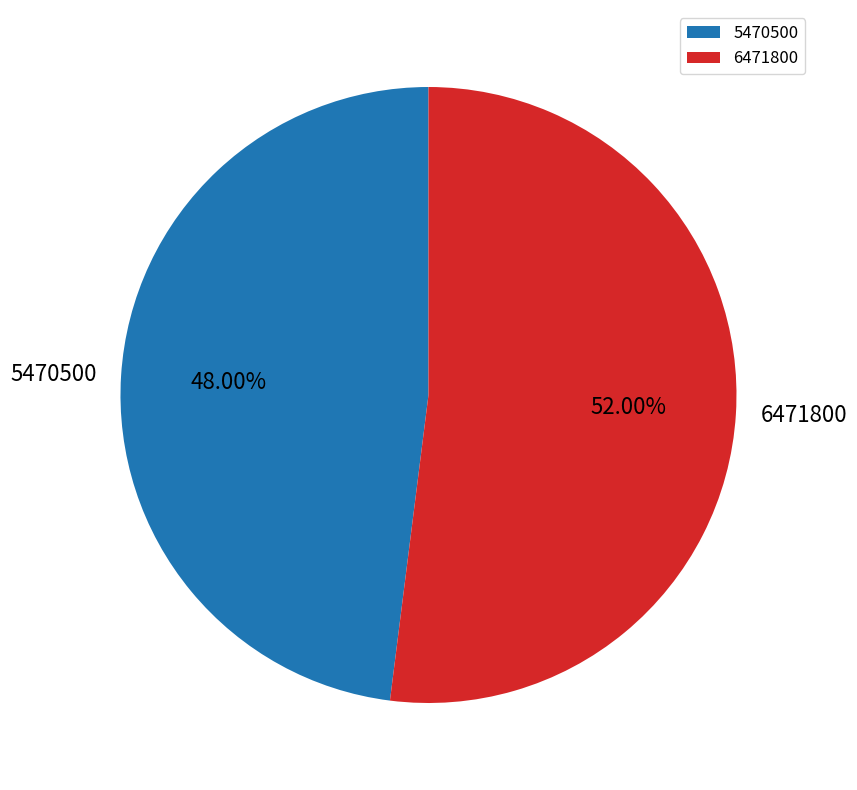

To the nearest percent, what is the difference between the 5470500 and 6471800 slice percentages?

4%